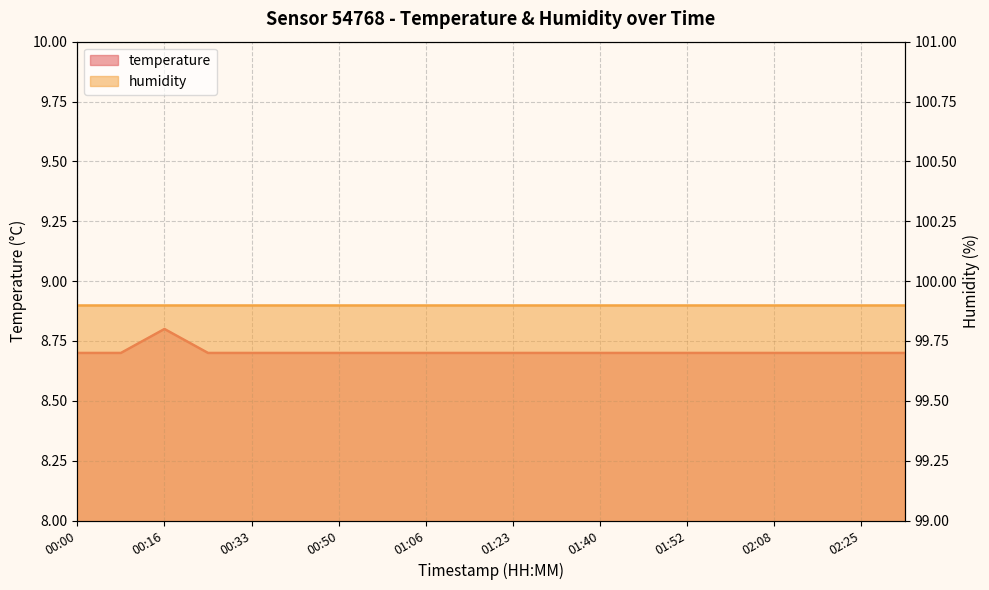

List the labels in order of value, largest first.

00:16, 00:00, 00:08, 00:25, 00:33, 00:41, 00:50, 00:58, 01:06, 01:15, 01:23, 01:31, 01:40, 01:46, 01:52, 02:00, 02:08, 02:16, 02:25, 02:33